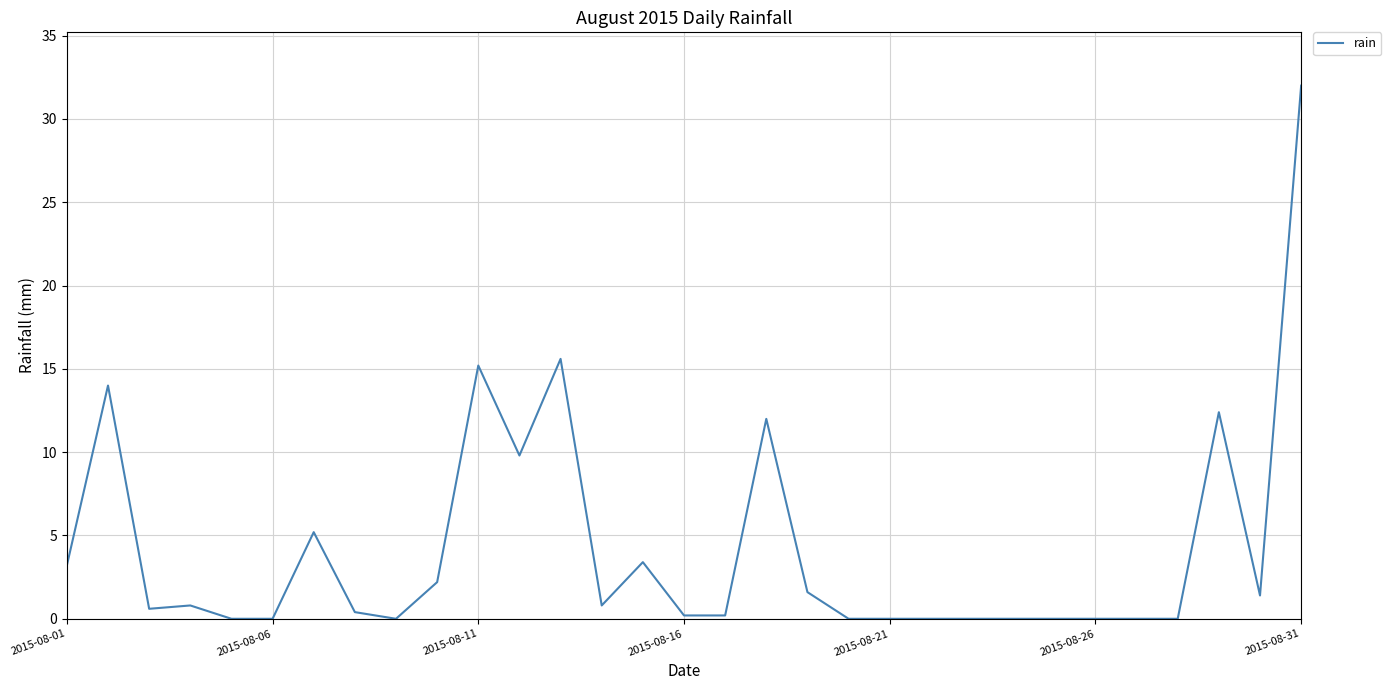

What is the maximum value shown in the chart?

32.0